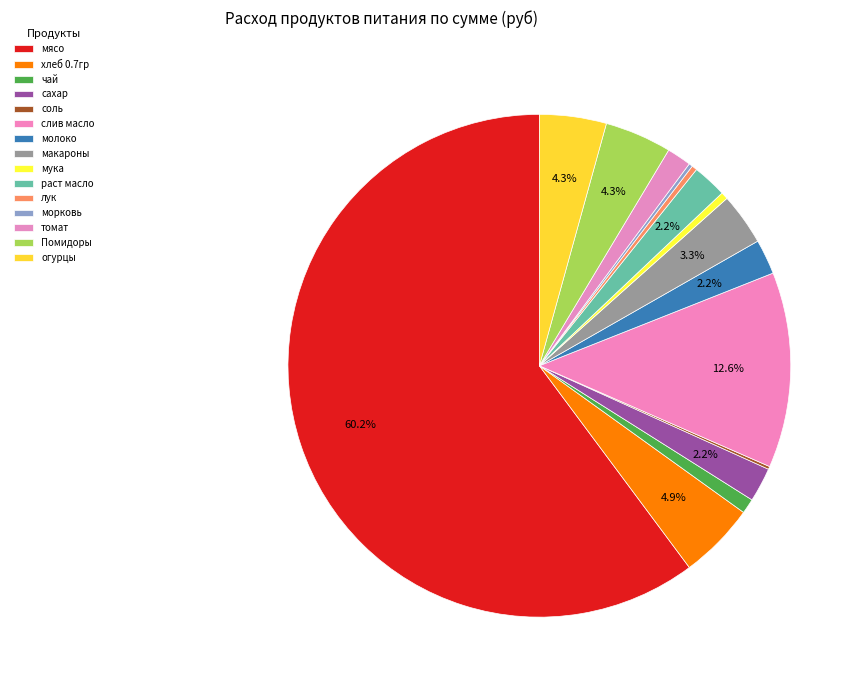

To the nearest percent, what portion does томат represent?

2%